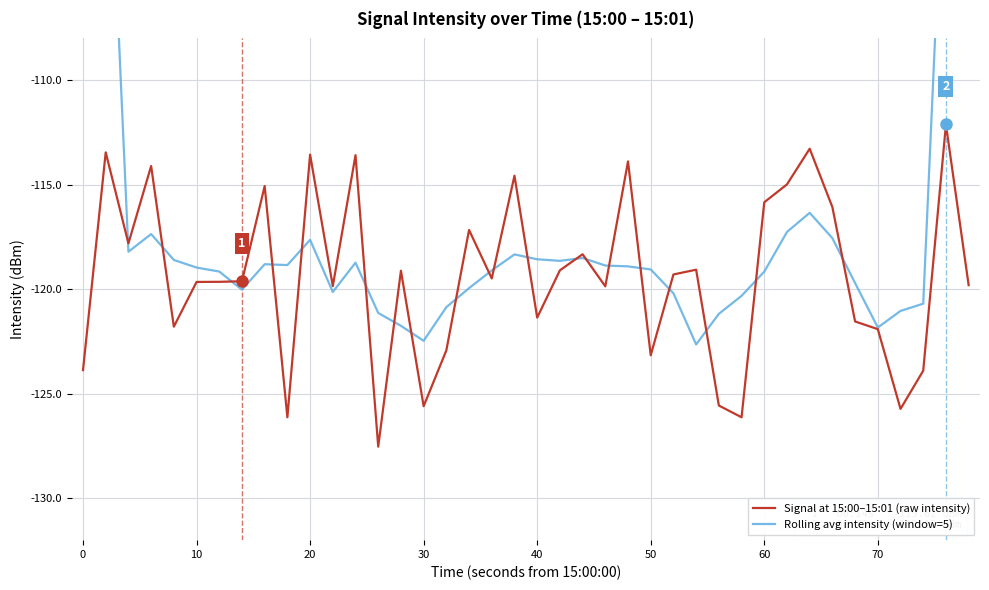

How many times do Rolling avg intensity (window=5) and Signal at 15:00–15:01 (raw intensity) cross each other?

20